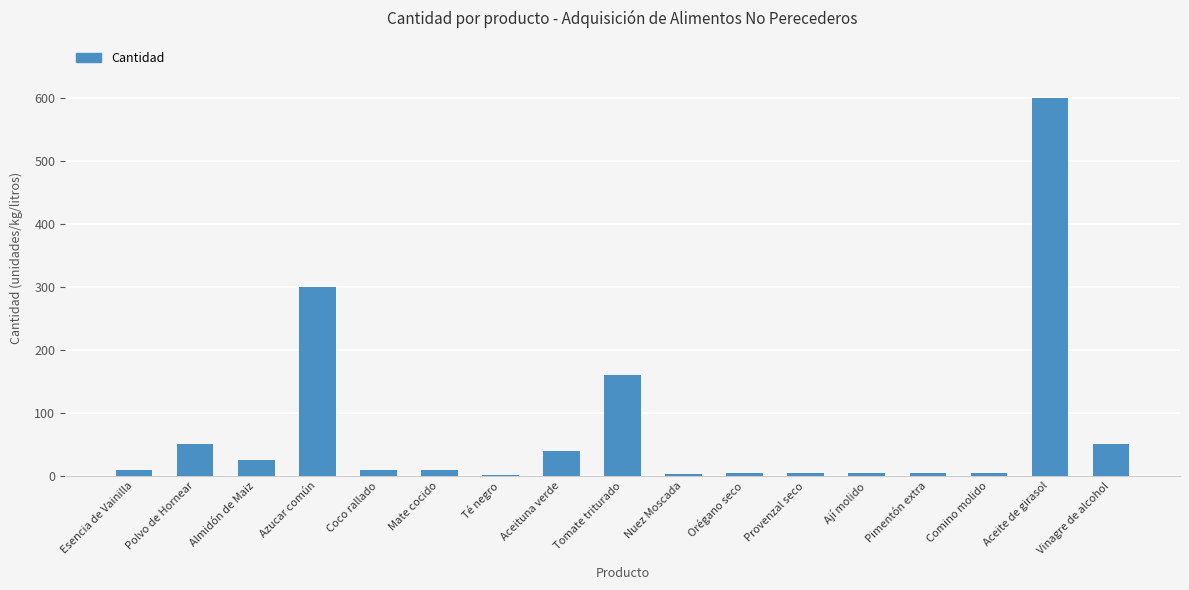

True or false: the data shows 50 at Polvo de Hornear.

True